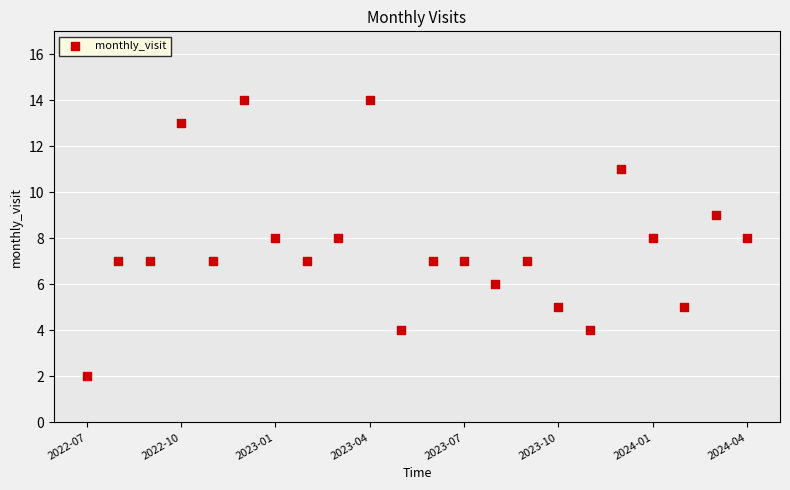

What is the range of Y values (max minus min)?

12